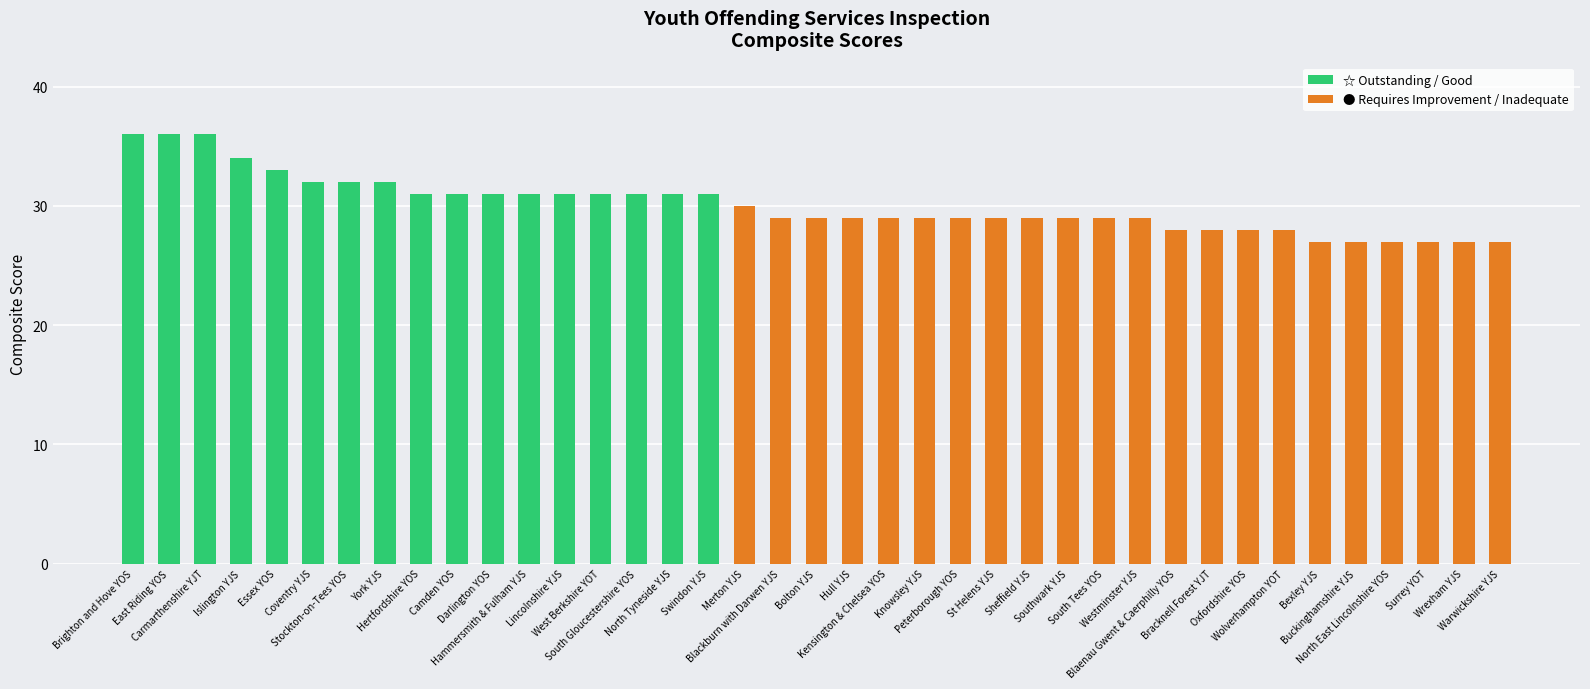

Rank the series at Swindon YJS from highest to lowest value.

☆ Outstanding / Good, ● Requires Improvement / Inadequate